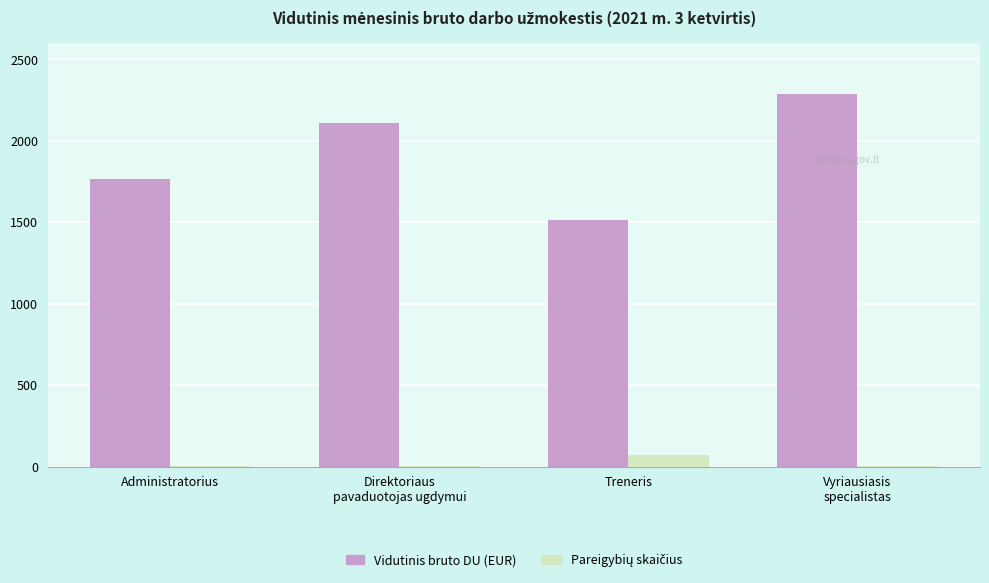

What is the greatest value displayed?

2286.2